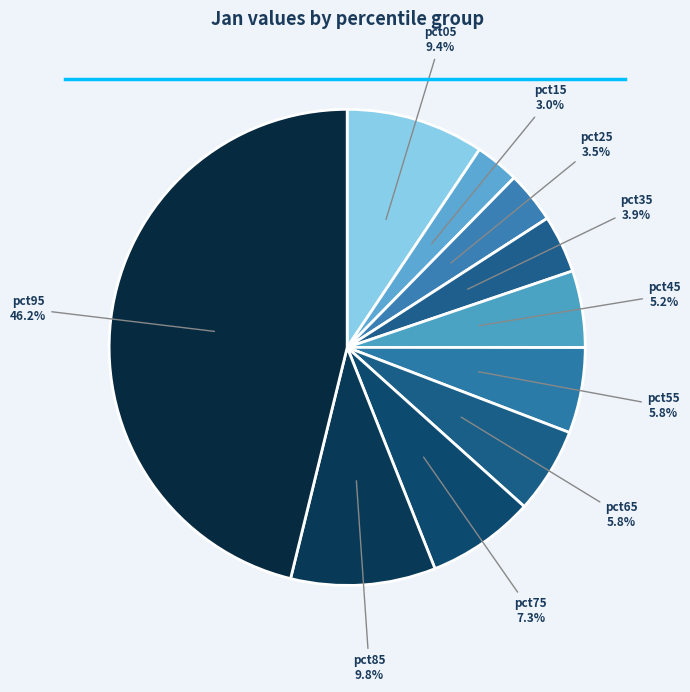

Is there a majority slice in this chart?

No